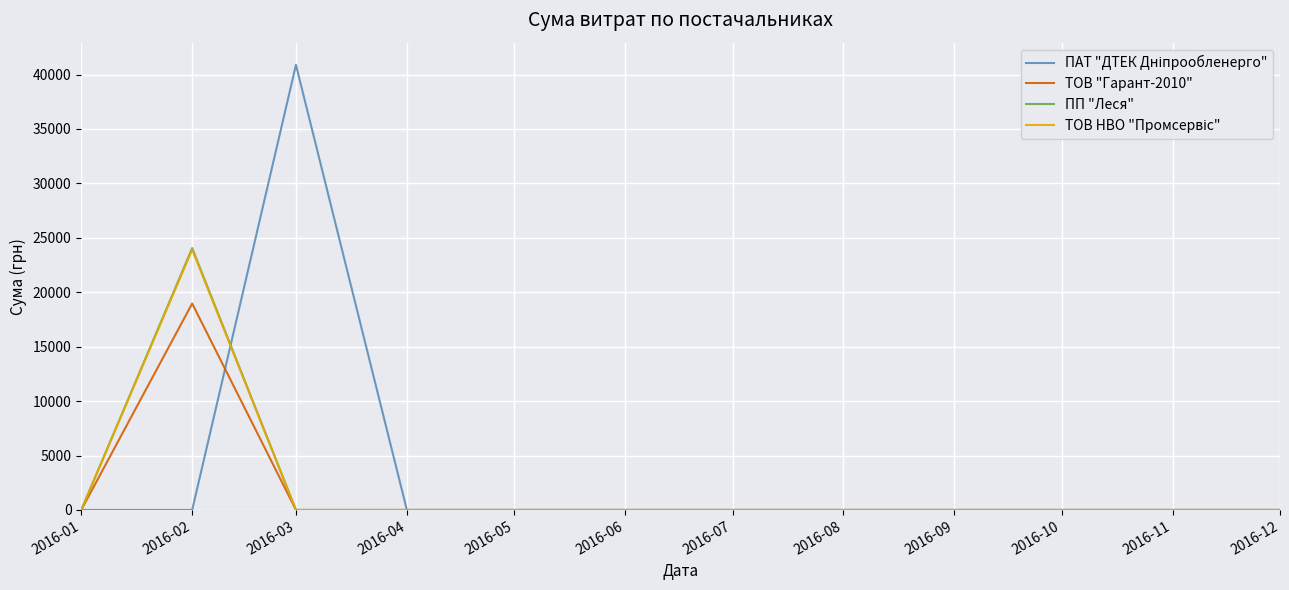

At which category does ТОВ "Гарант-2010" reach its first local peak?

2016-02